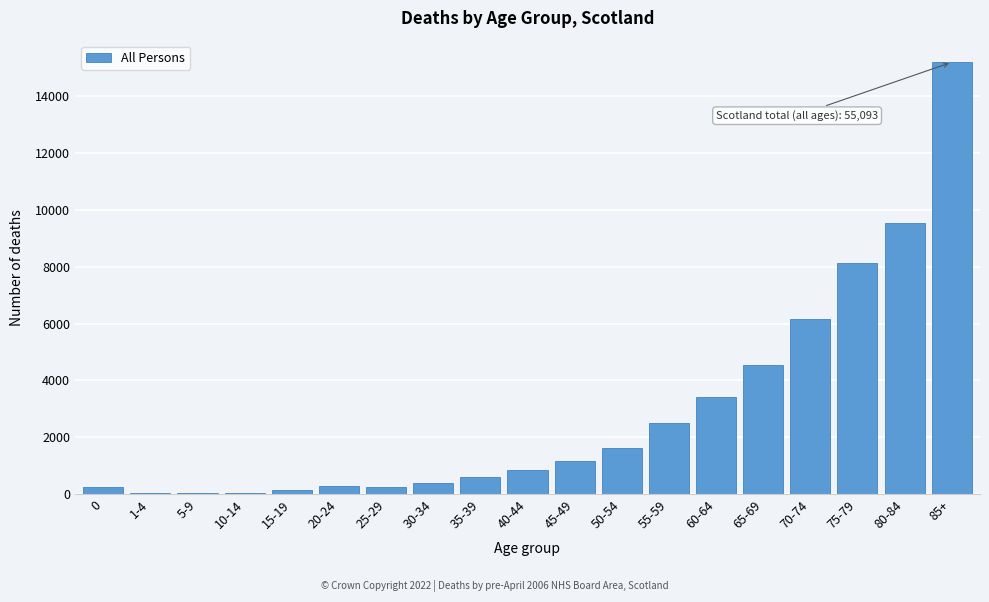

Where is the data nearest to the value 7614?

75-79